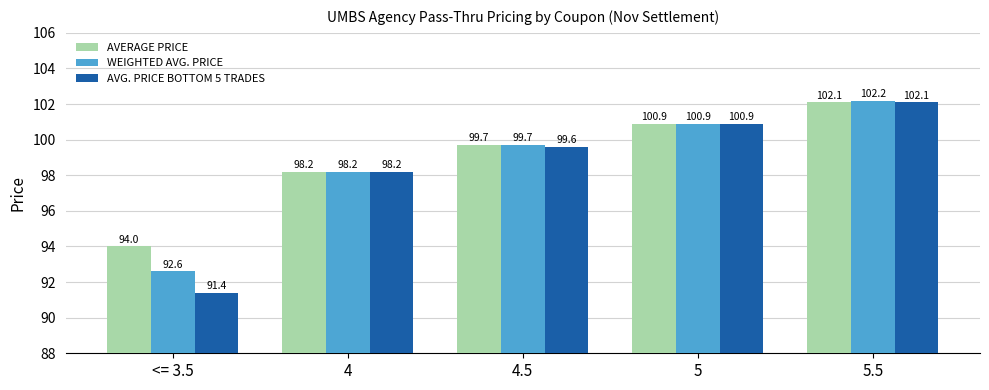

What position from the right is <= 3.5?

5